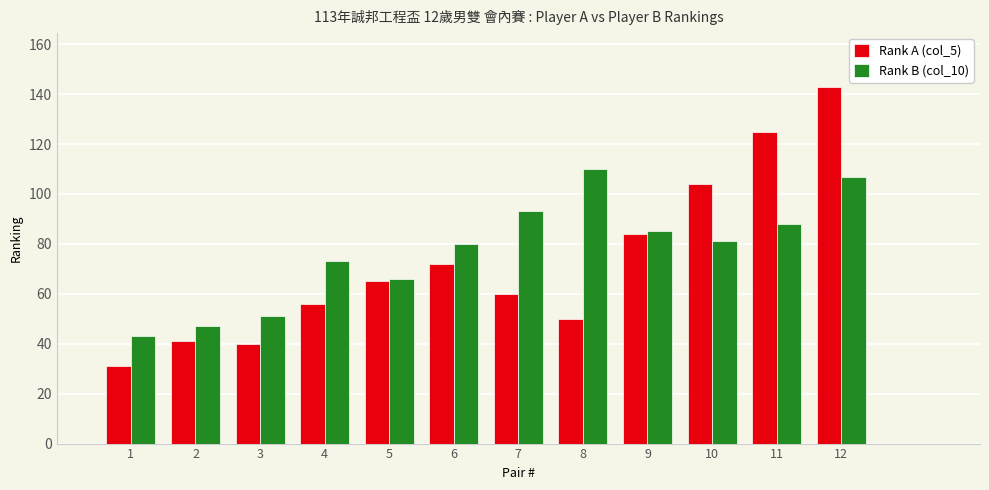

Which series has the largest total across all categories?

Rank B (col_10)